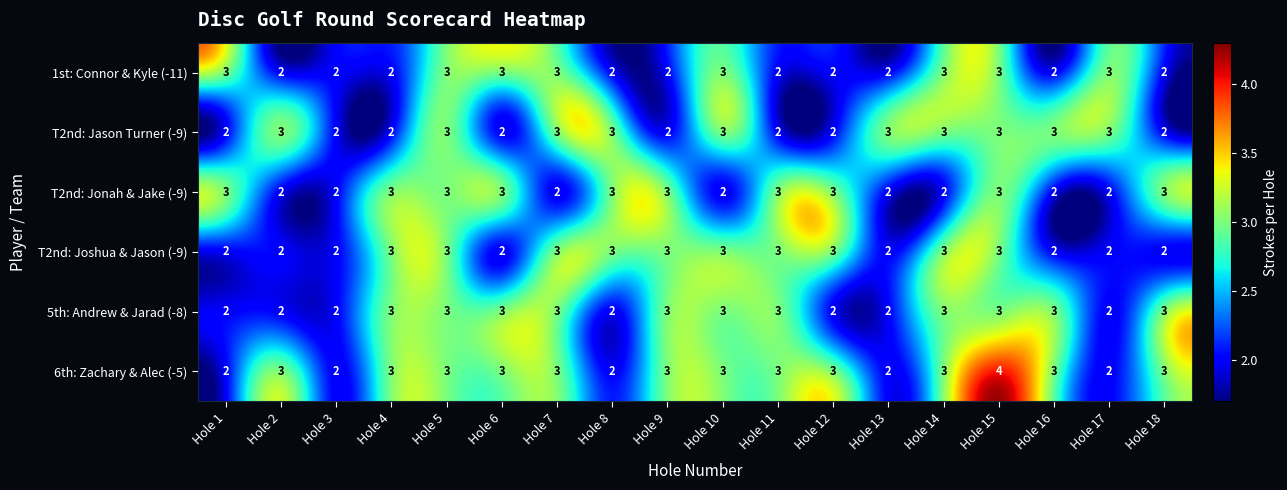

What is the sum of the 5th: Andrew & Jarad (-8) values at Hole 7 and Hole 12?

5